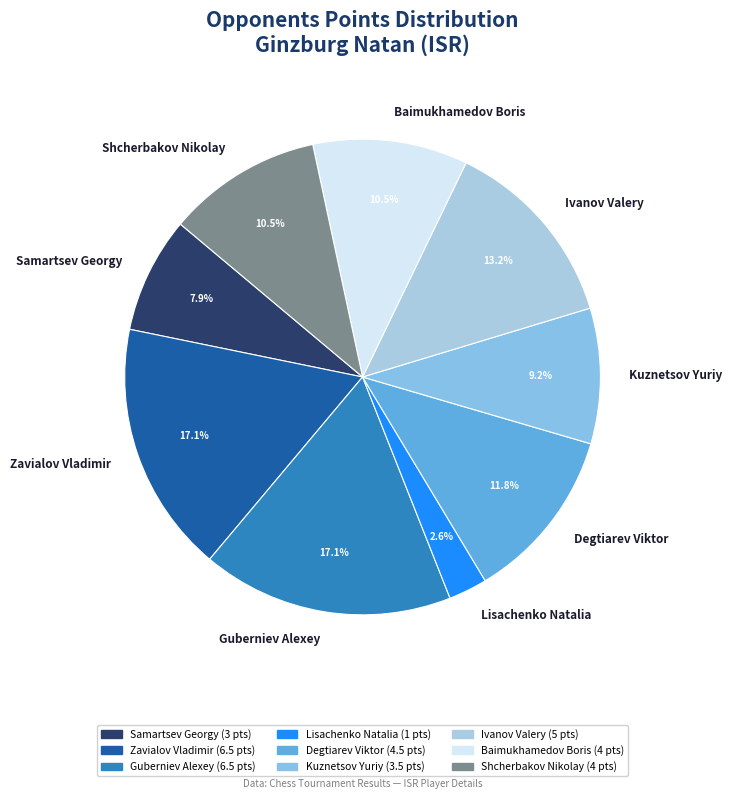

Is there any slice that represents more than half of the pie?

No